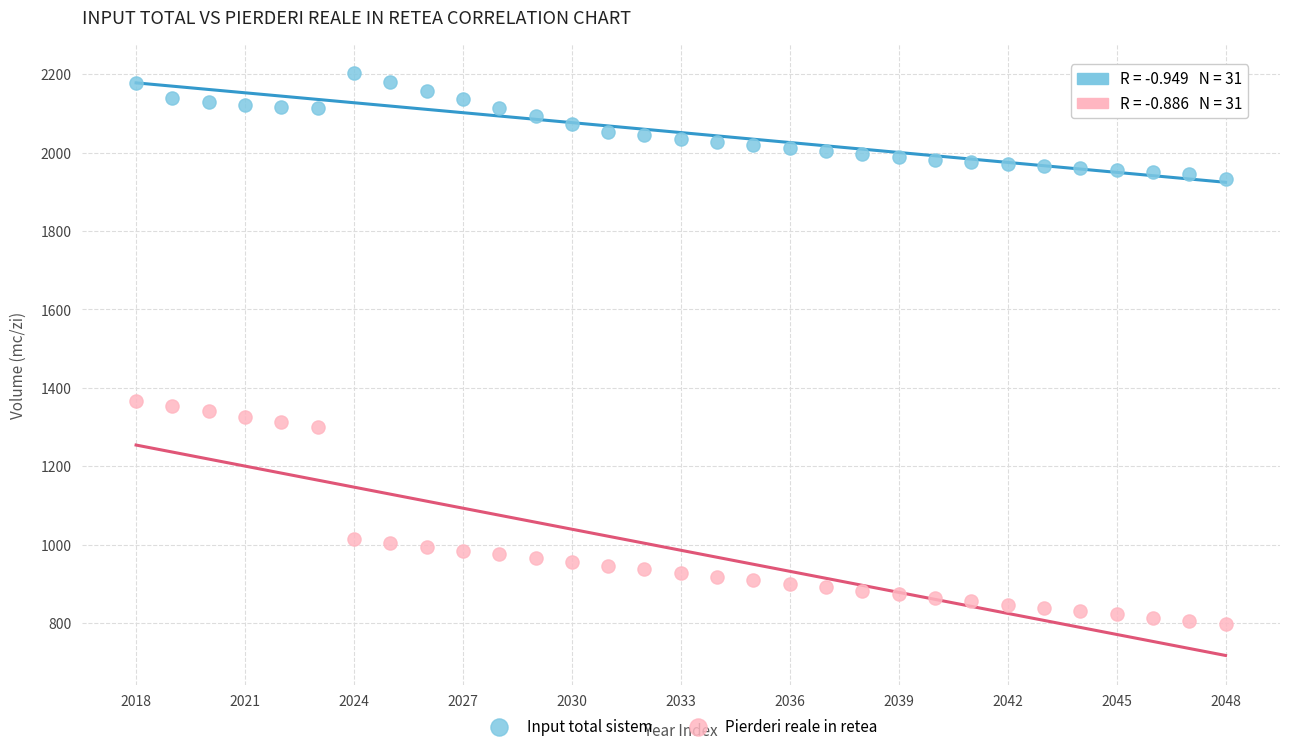

Which series contains the highest Y value?

Input total sistem